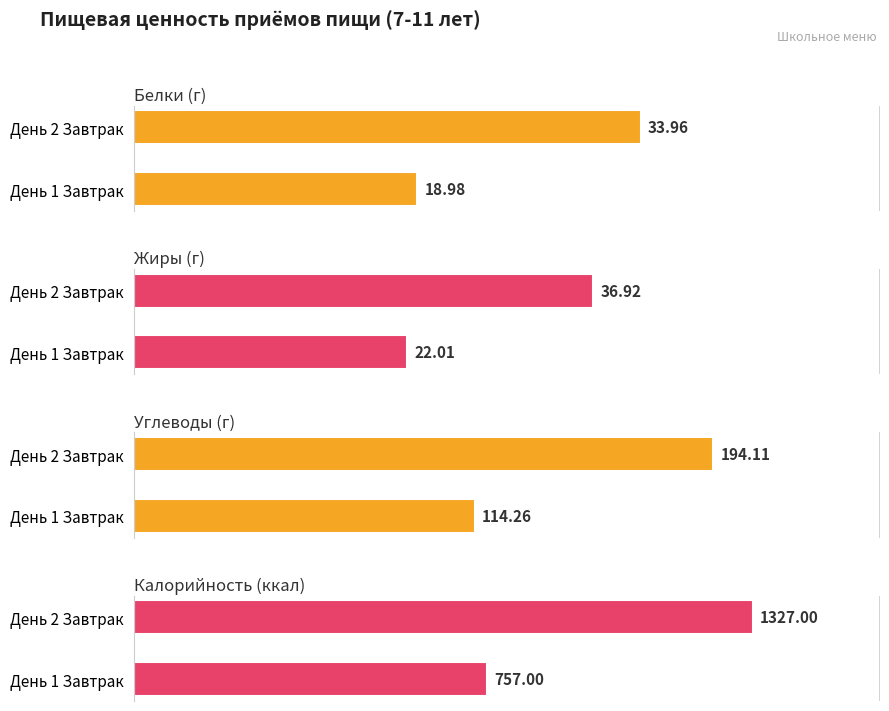

List the labels in order of Жиры value, smallest first.

День 1 Завтрак, День 2 Завтрак